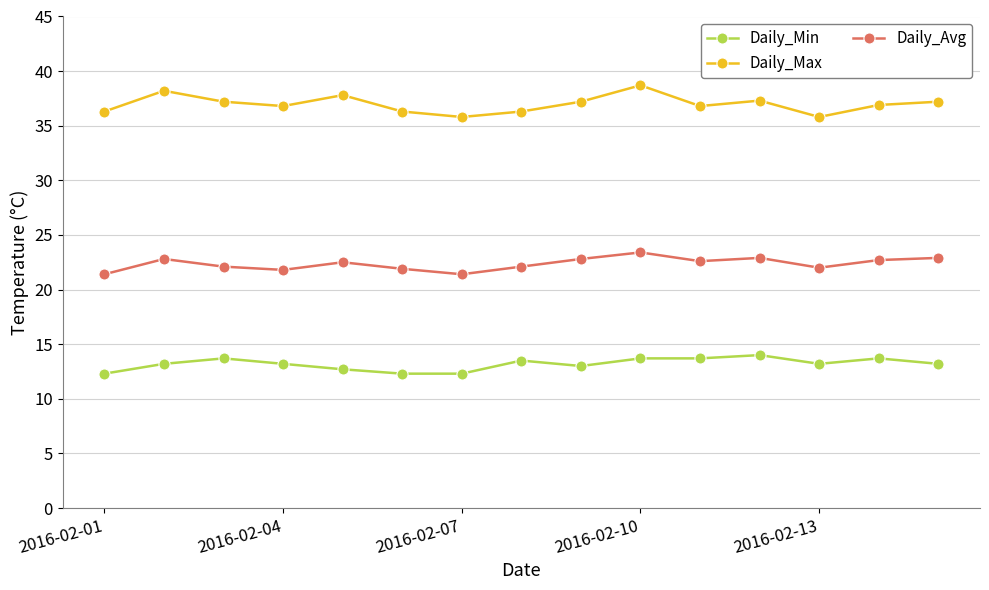

Which series has the largest total across all categories?

Daily_Max